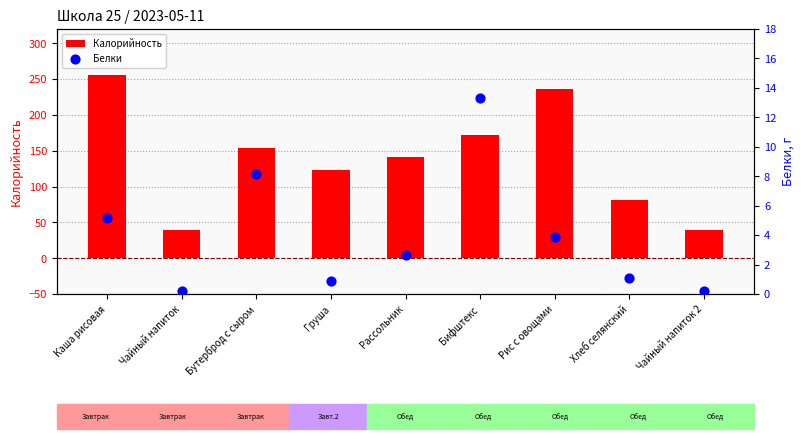

What are all the series names shown in the legend?

Калорийность, Белки